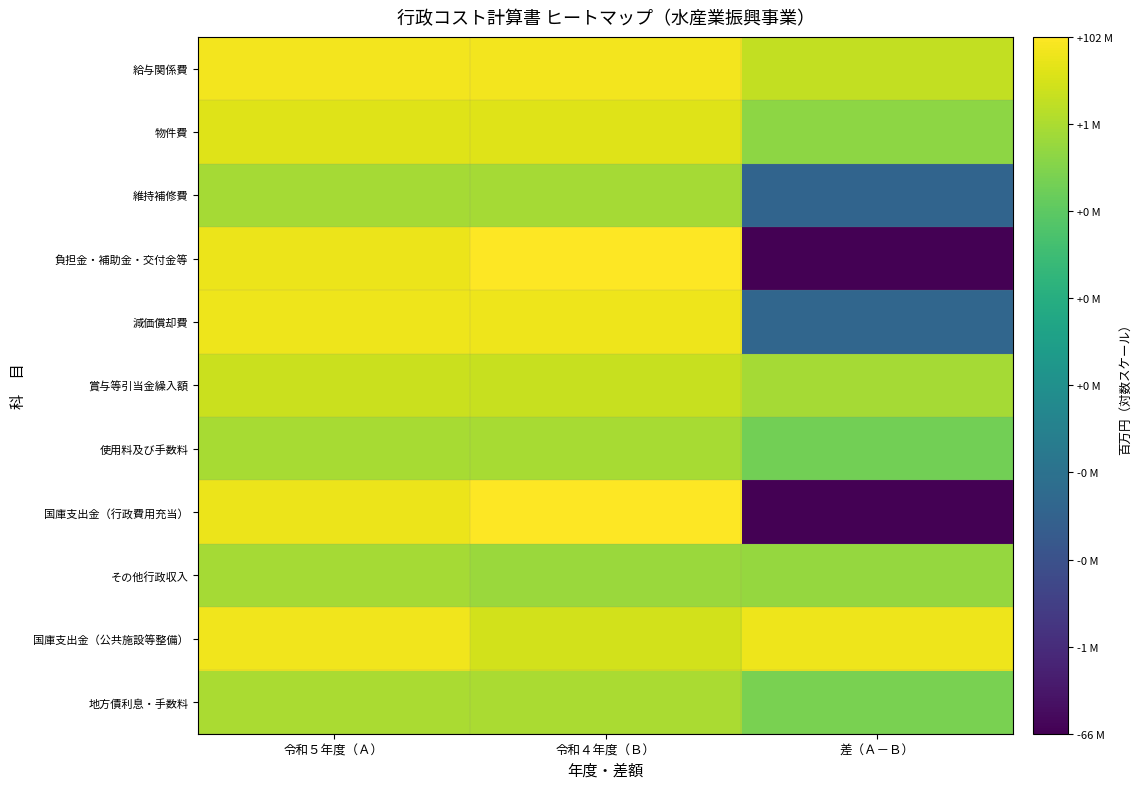

Between 令和４年度（Ｂ） and 差（Ａ－Ｂ）, which is larger?

令和４年度（Ｂ）